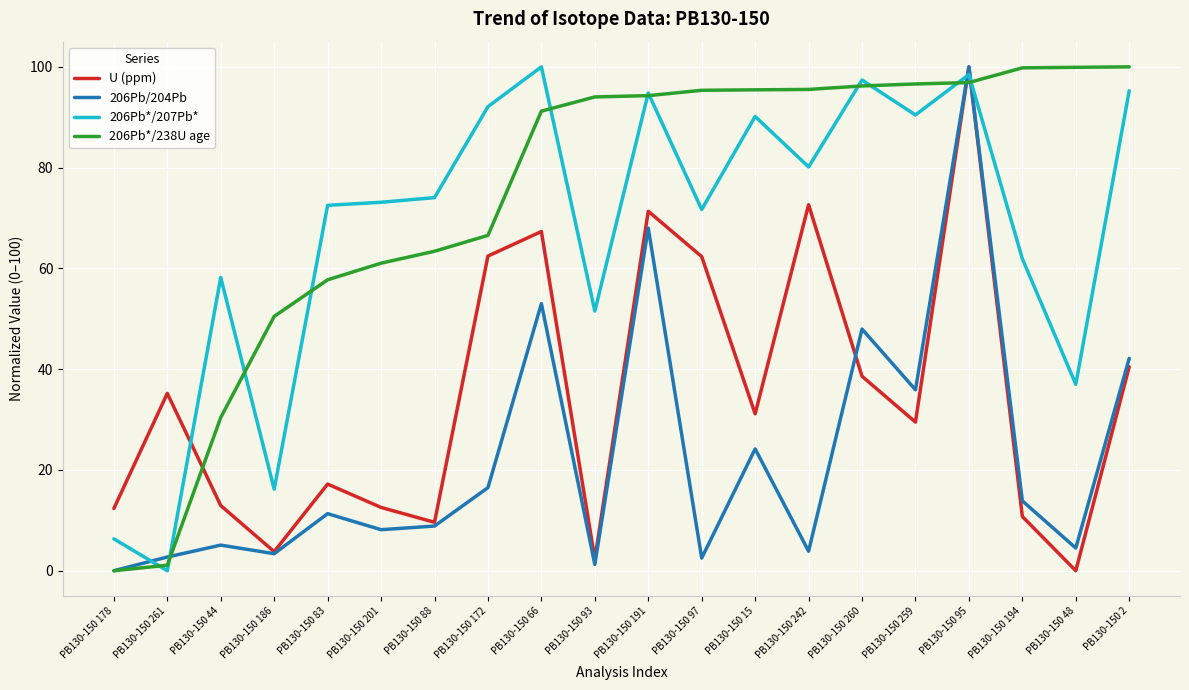

What is the difference between the second highest and minimum values in the U (ppm) series?

72.6